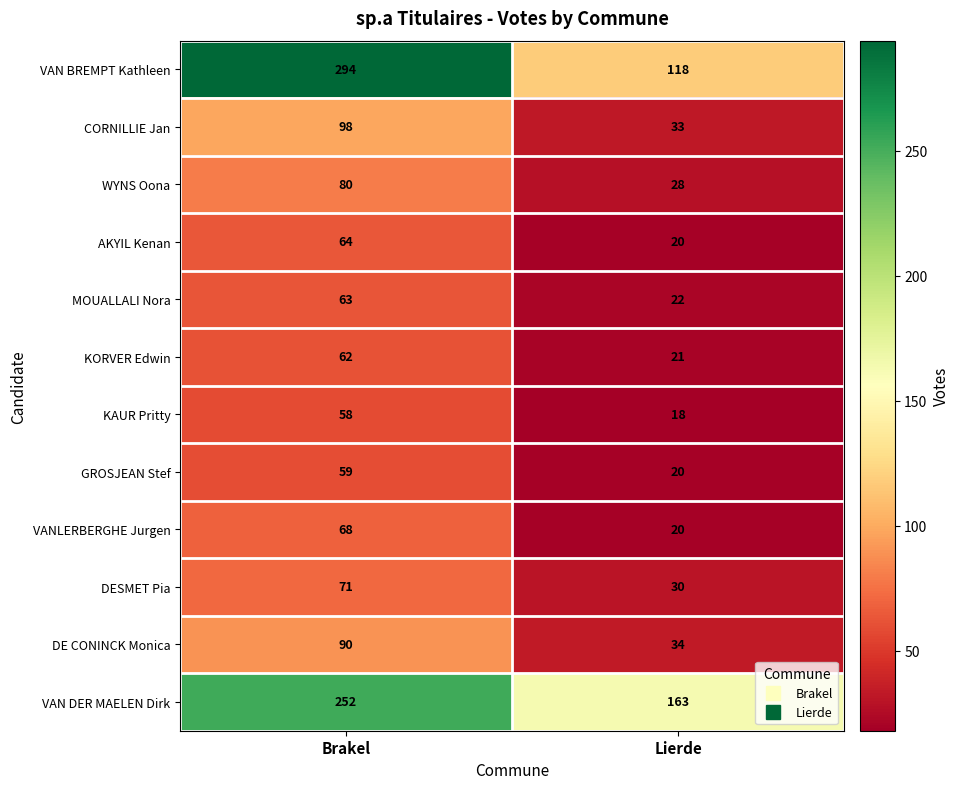

What is the spread (max minus min) of values at Lierde?

145